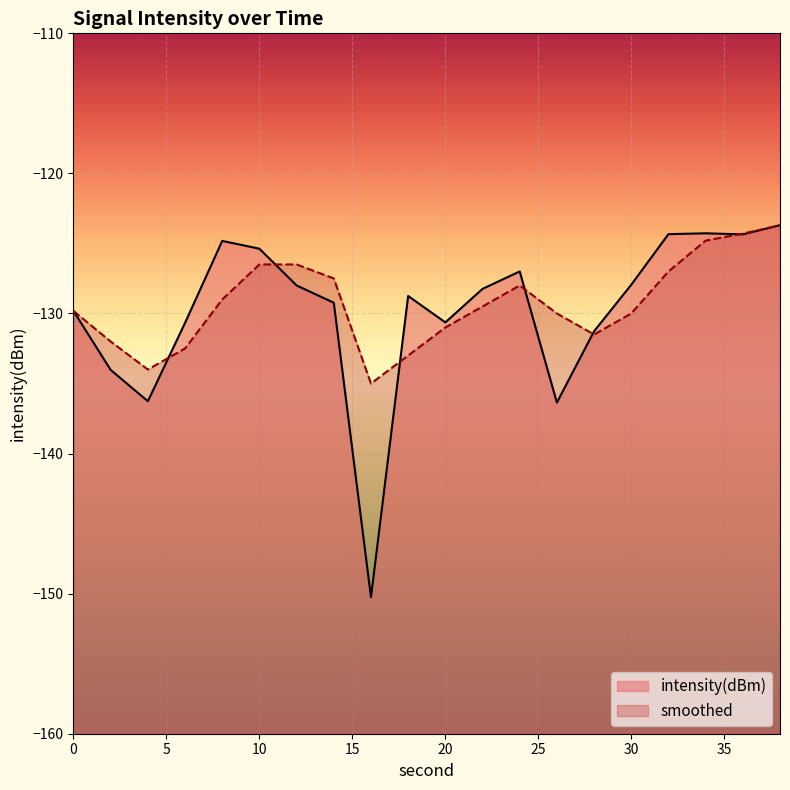

True or false: intensity(dBm) and smoothed cross at least once.

True